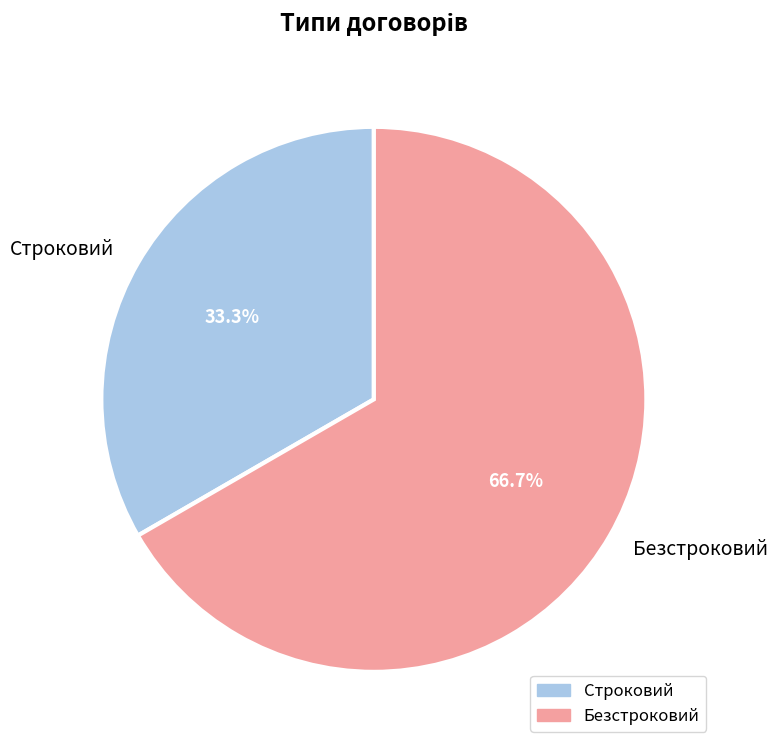

Combined, what portion of the pie is Строковий and Безстроковий?

100.0%